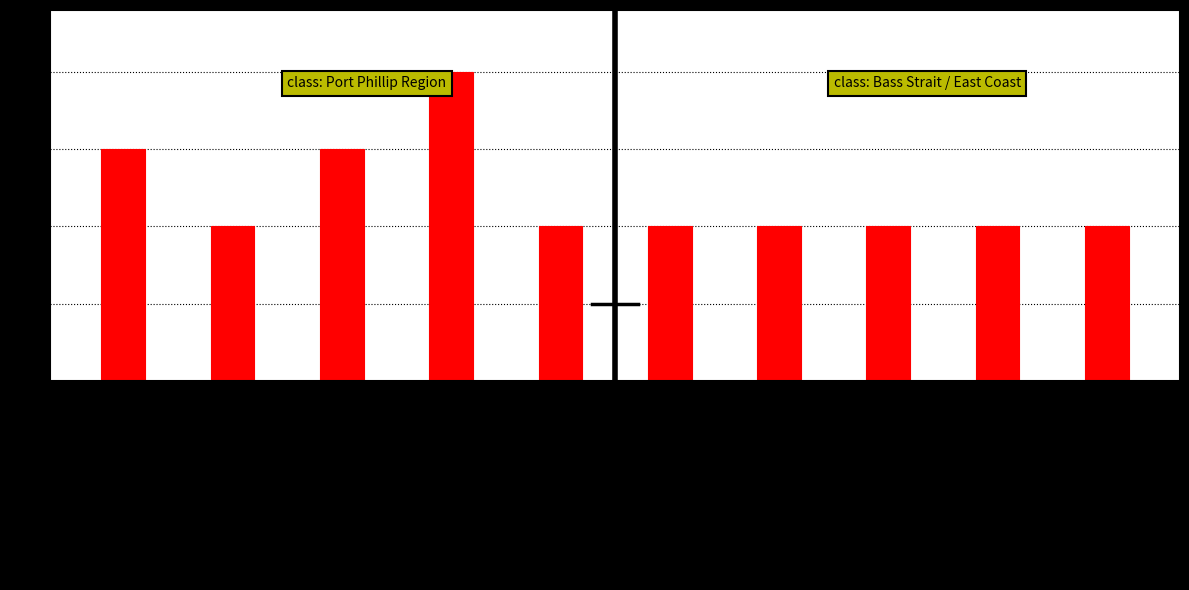

True or false: the data shows 3 at East Coast, Lakes Entrance.

True